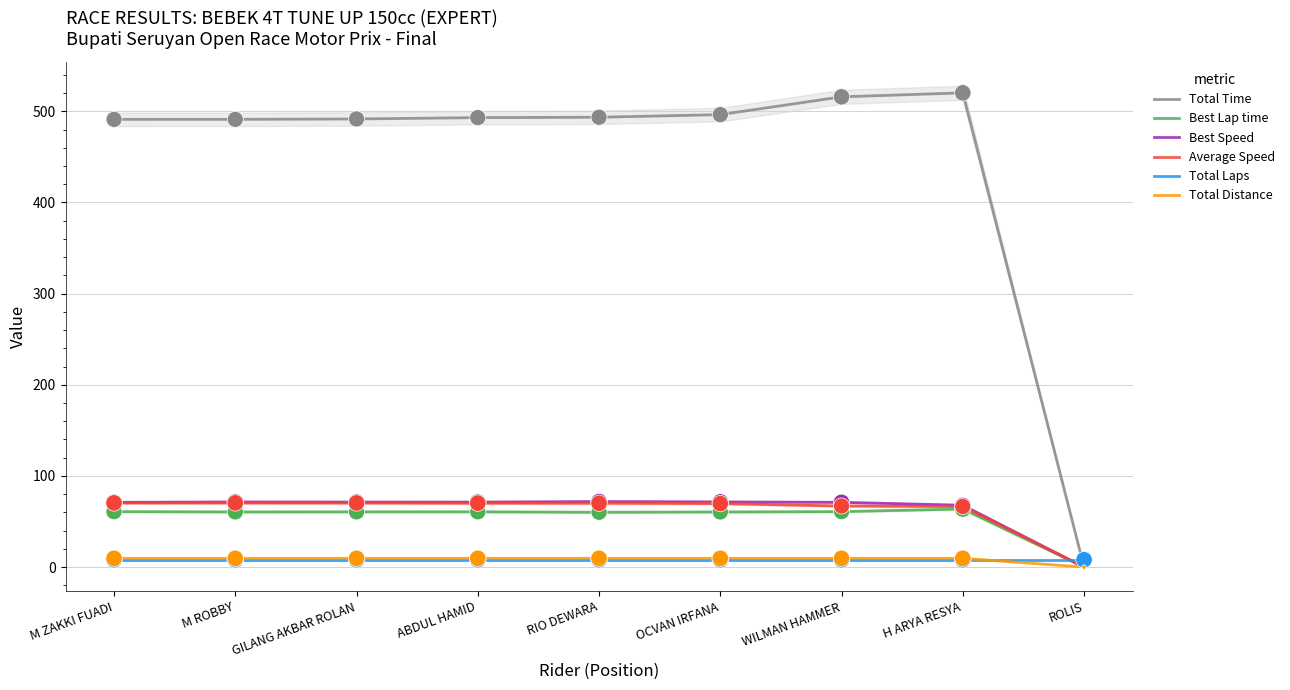

At which category is the sum across all series the highest?

H ARYA RESYA